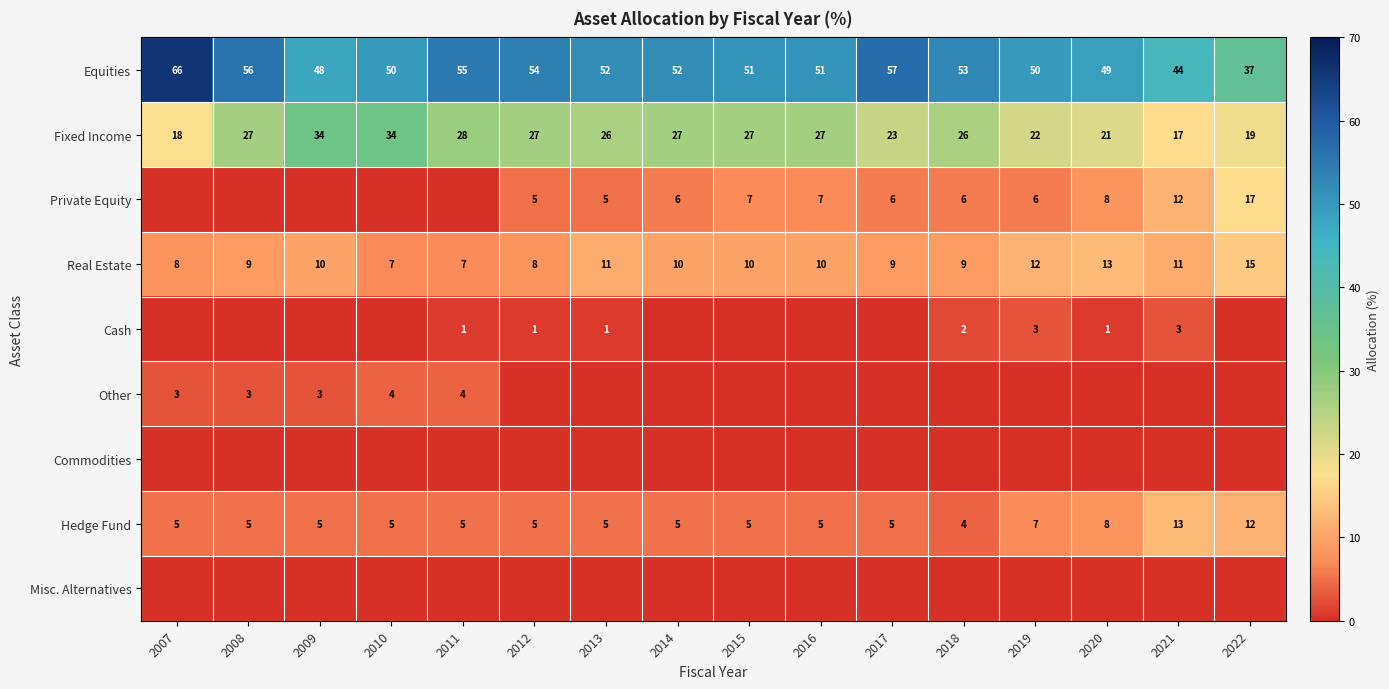

How many distinct data groups are displayed?

9